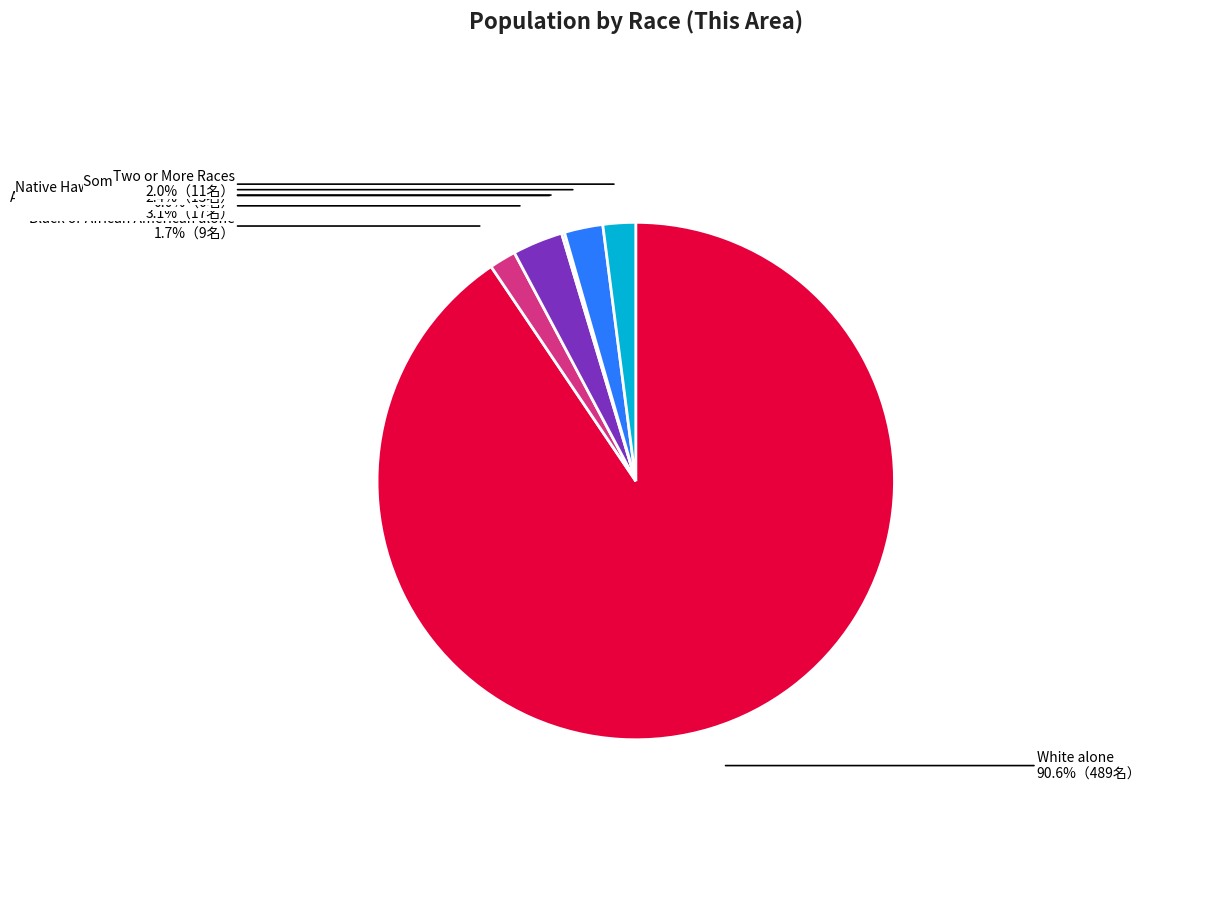

To the nearest percent, what is the difference between the Two or More Races and American Indian and Alaska Native slice percentages?

1%